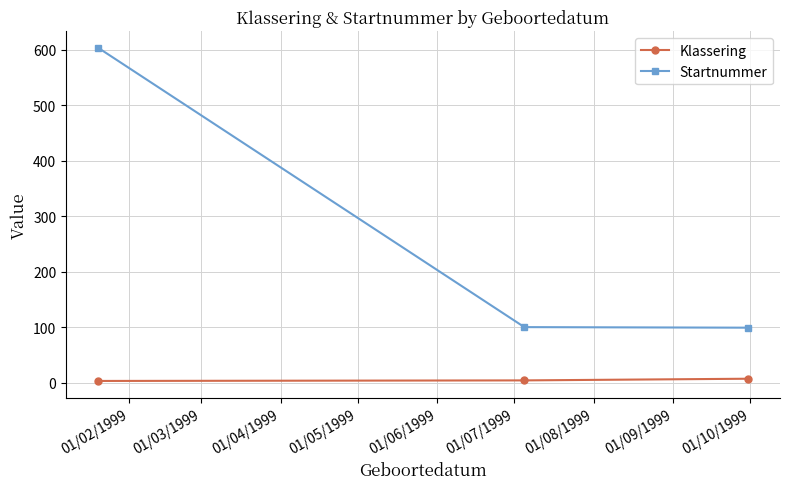

Which series has the widest spread of values?

Startnummer